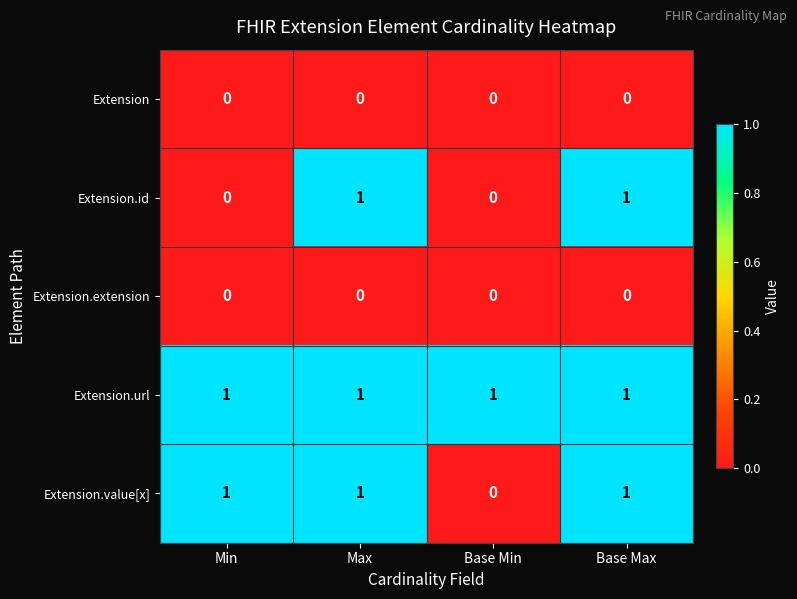

What is the maximum value shown in the chart?

1